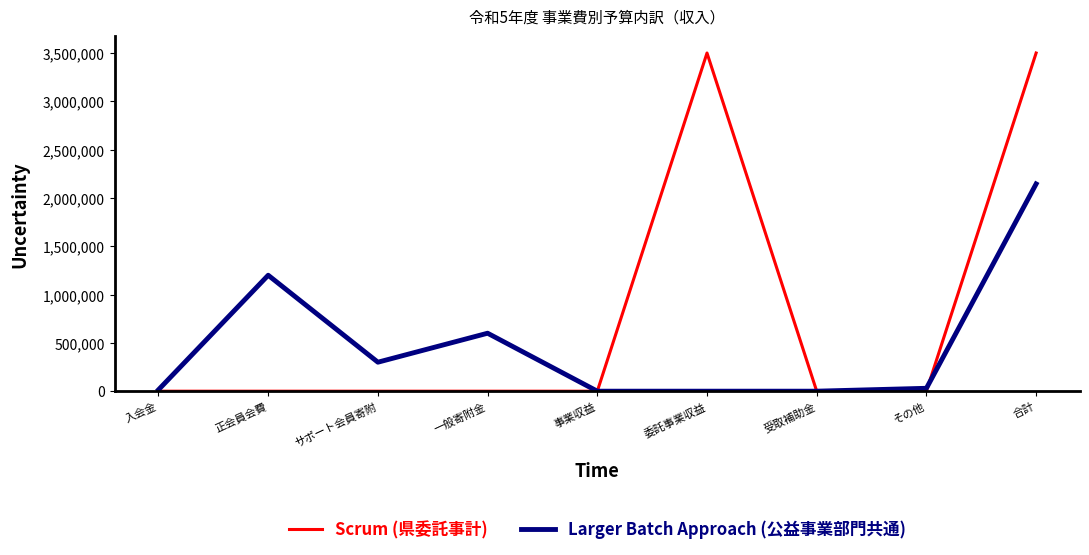

At 委託事業収益, list the series in order from largest to smallest.

Scrum (県委託事計), Larger Batch Approach (公益事業部門共通)